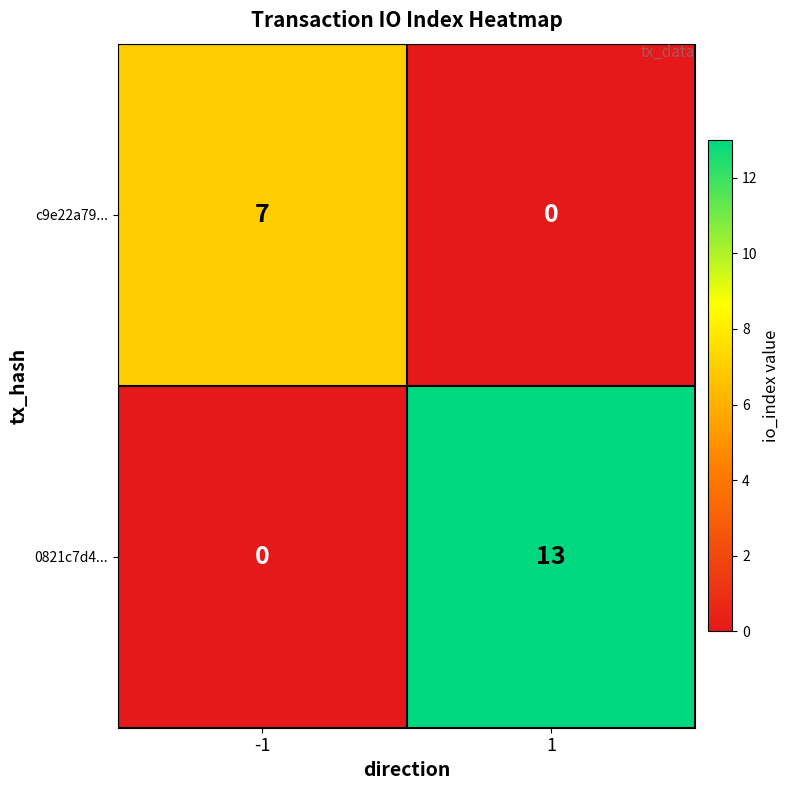

What is the average value of the c9e22a79... series?

4